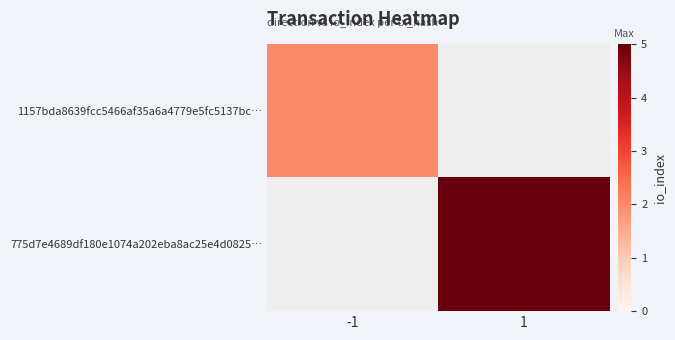

List the series in order of their overall mean, lowest first.

1157bda8639fcc5466af35a6a4779e5fc5137bc…, 775d7e4689df180e1074a202eba8ac25e4d0825…